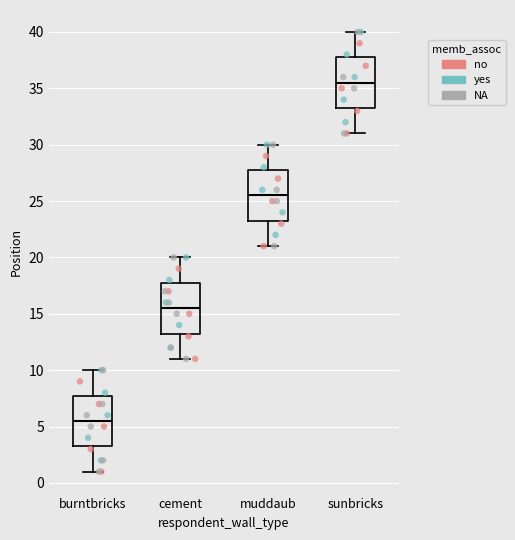

Which box's median line is the highest?

sunbricks